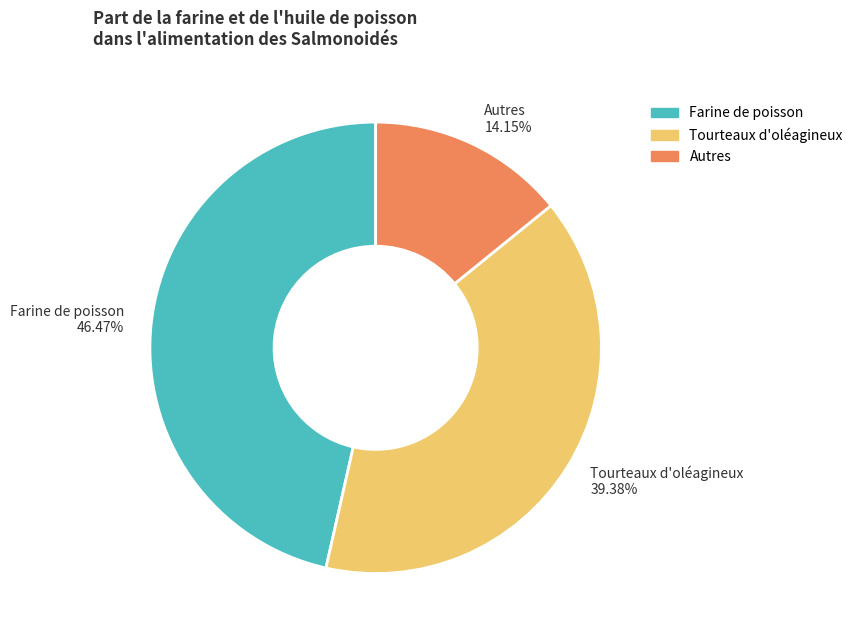

Is the sum of Autres and Farine de poisson greater than half?

Yes